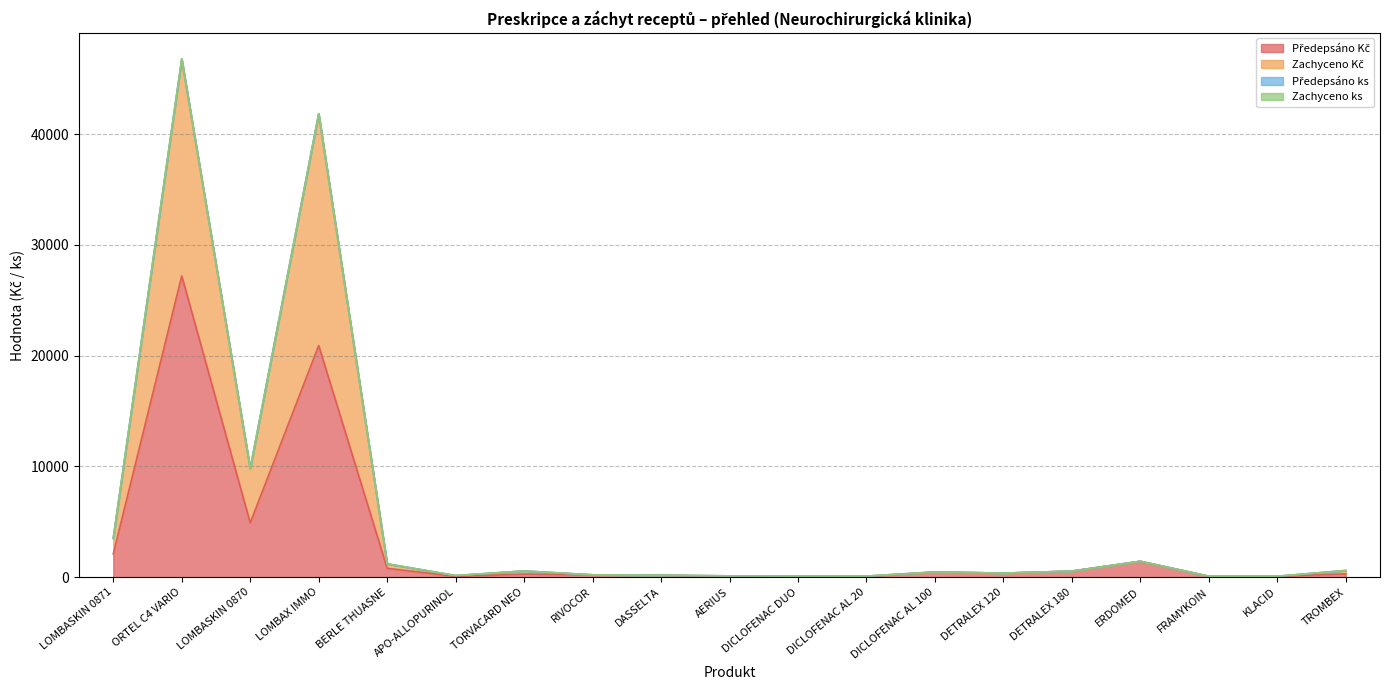

At which category is the sum across all series the highest?

ORTEL C4 VARIO